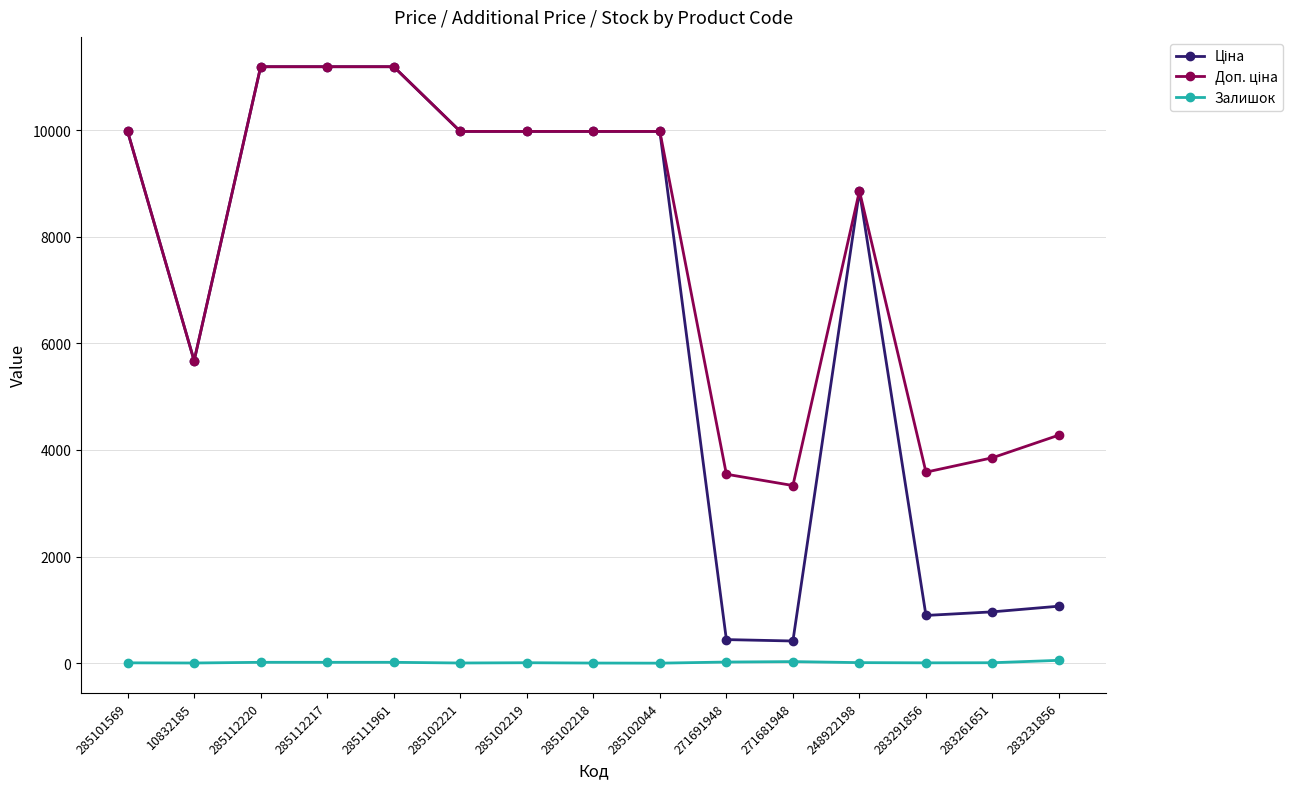

Which series has the largest range (max minus min)?

Ціна